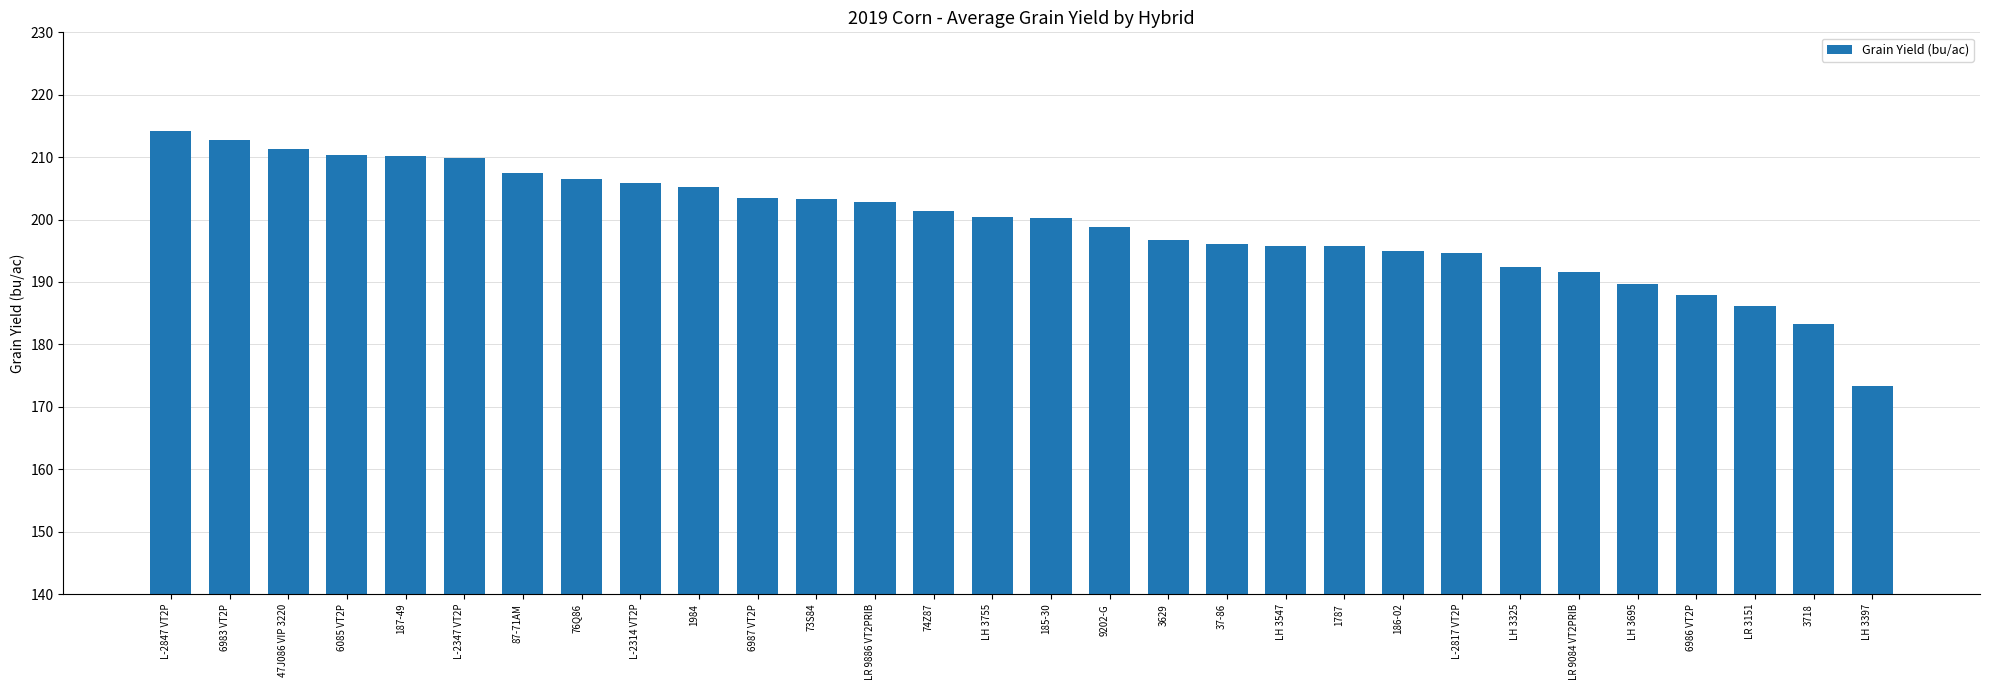

What is the difference between the values at 6986 VT2P and 3629?

8.9